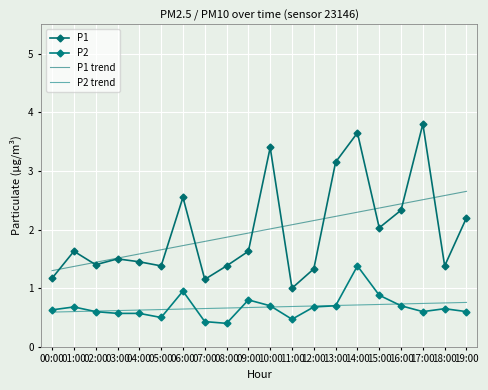

What is the maximum value for P2?

1.4